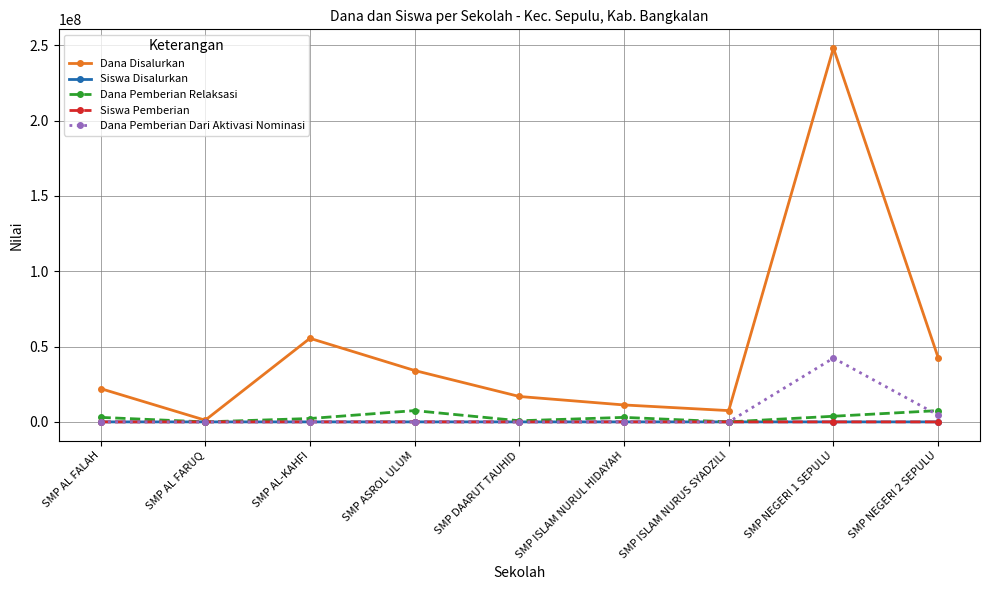

The value of Dana Pemberian Dari Aktivasi Nominasi at SMP NEGERI 1 SEPULU is 42375000. True or false?

True